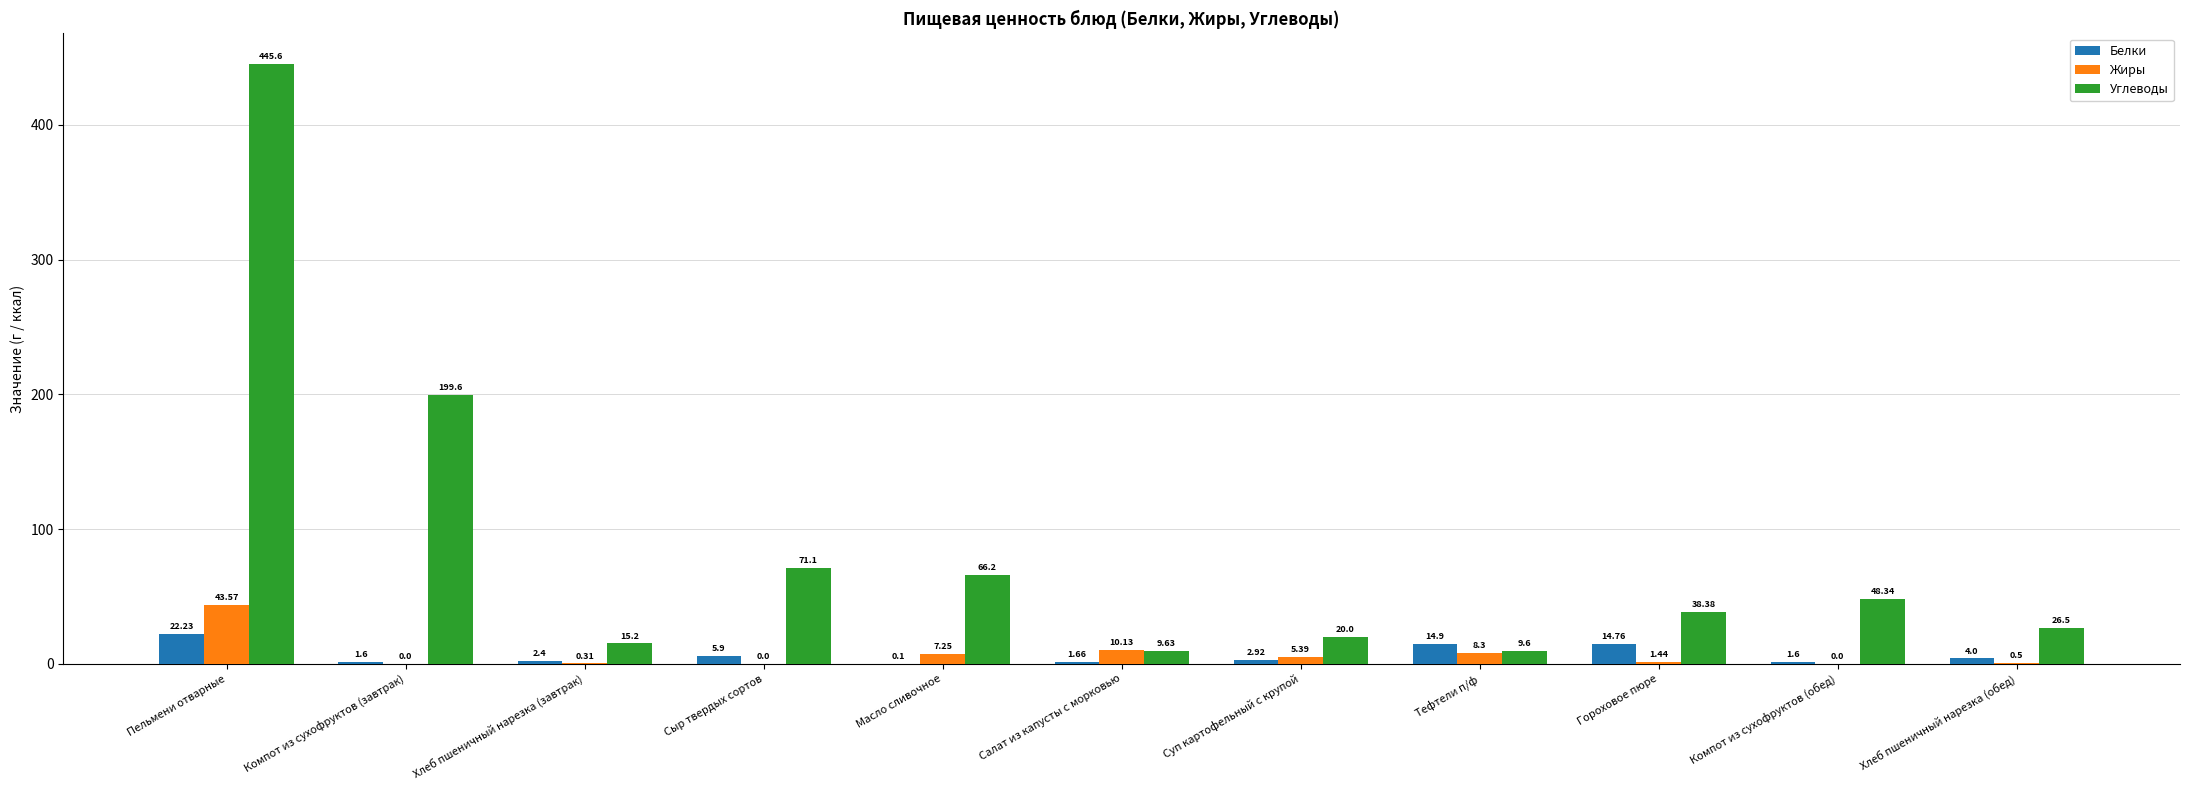

Count the number of data series in this chart.

3